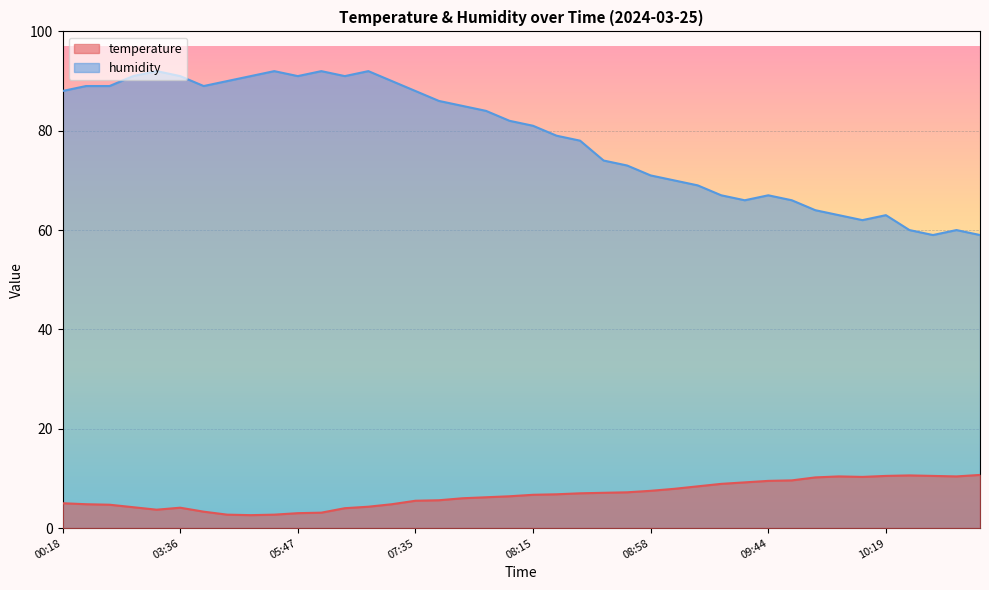

What value does the humidity series have at 10:10?

62.0